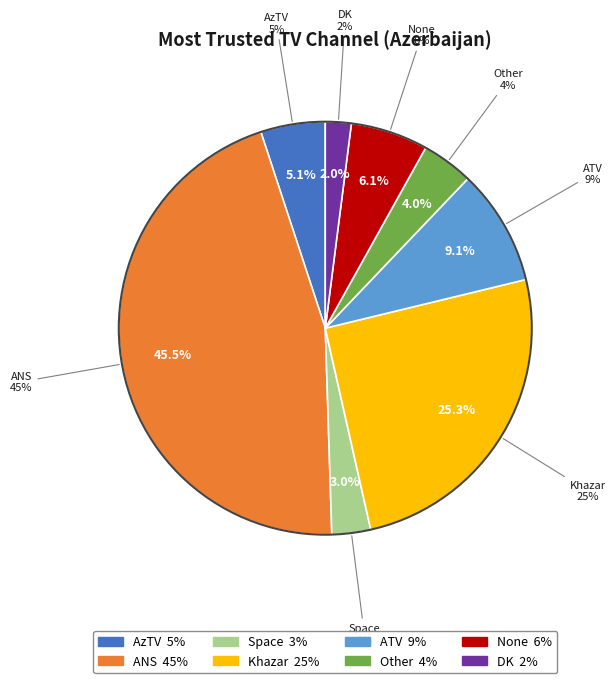

The Khazar slice represents 16% of the pie. True or false?

False